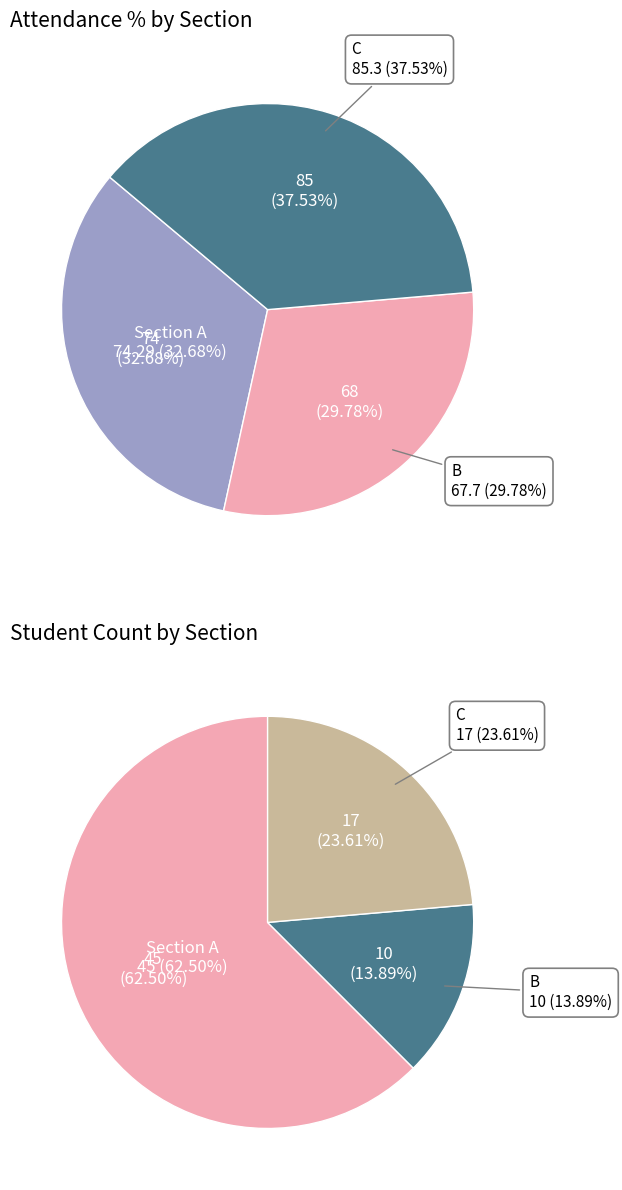

What is the smallest slice in the pie chart?

B